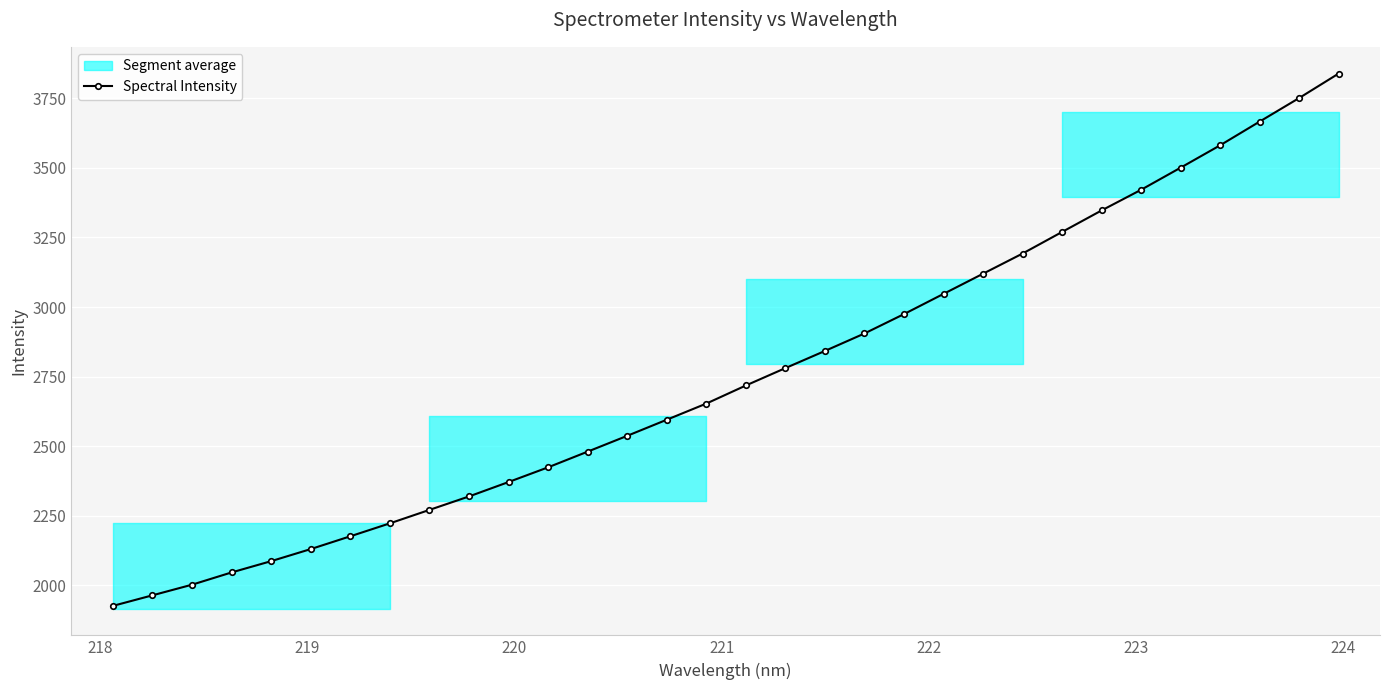

What is the value of the Spectral Intensity point at the 8th from the left?

2222.2